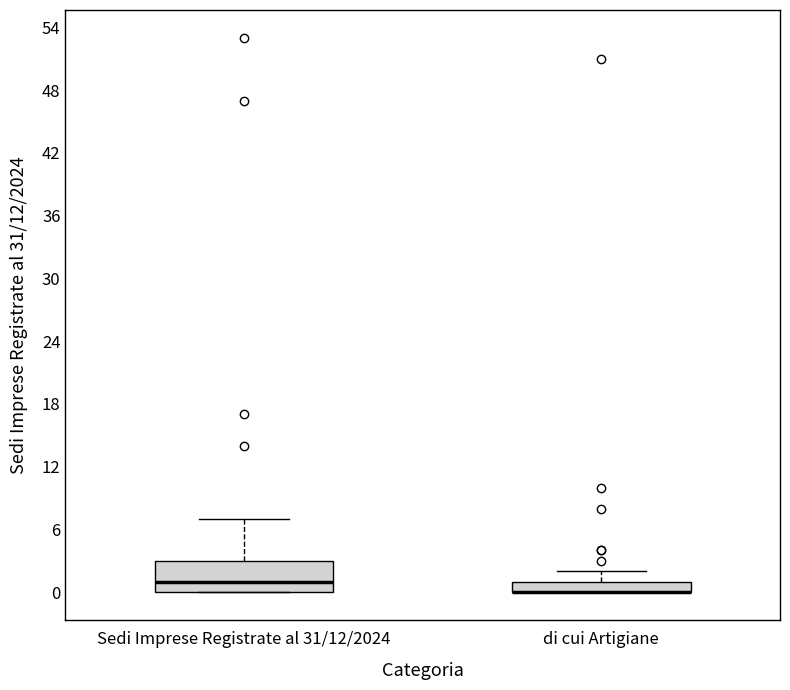

Which box is the tallest, from its lower edge to its upper edge?

Sedi Imprese Registrate al 31/12/2024